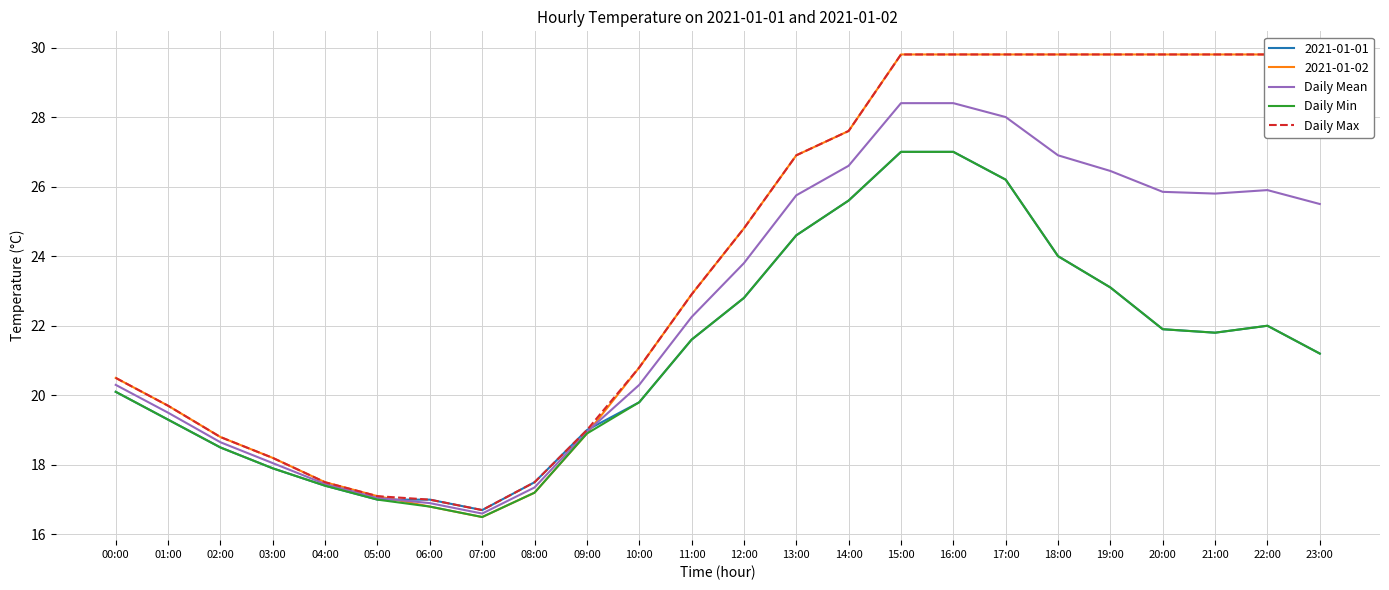

True or false: Daily Min has a value of 24.0 at 18:00.

True